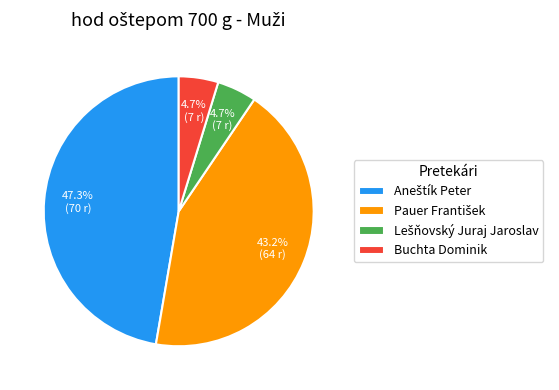

Is there any slice that represents more than half of the pie?

No